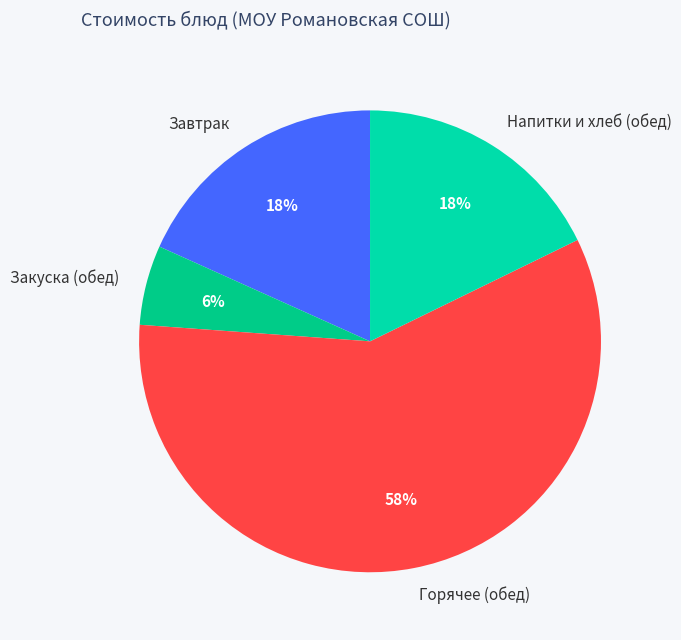

To the nearest percent, what percentage of the pie is Закуска (обед)?

6%